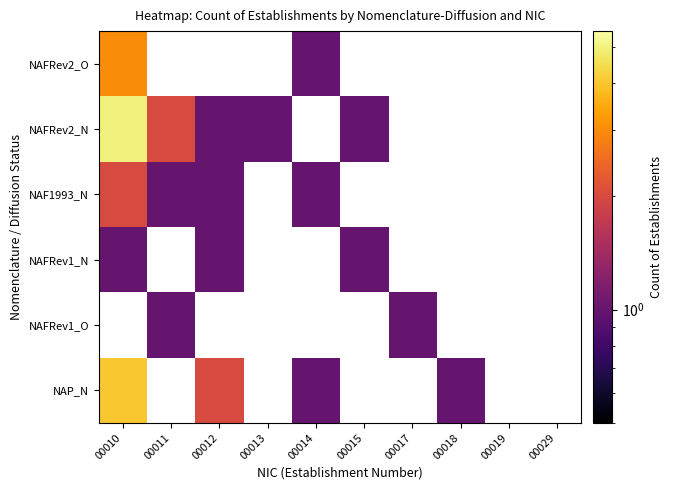

At which label does NAP_N reach its peak?

00010